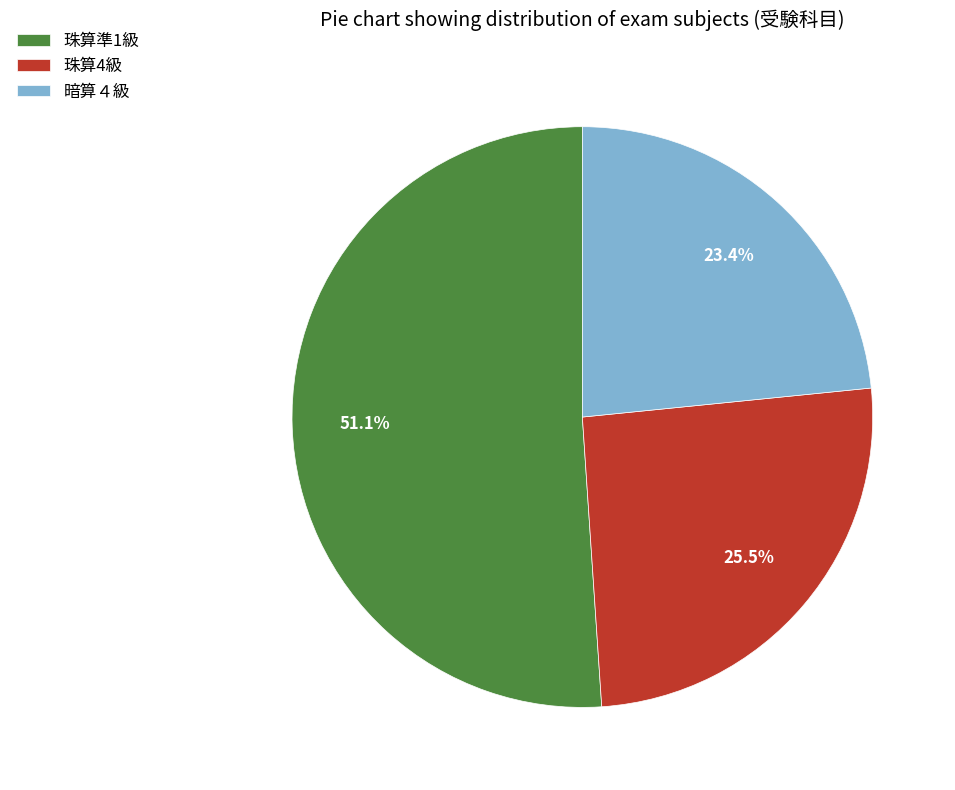

What percentage is the 珠算準1級 slice, to the nearest percent?

51%